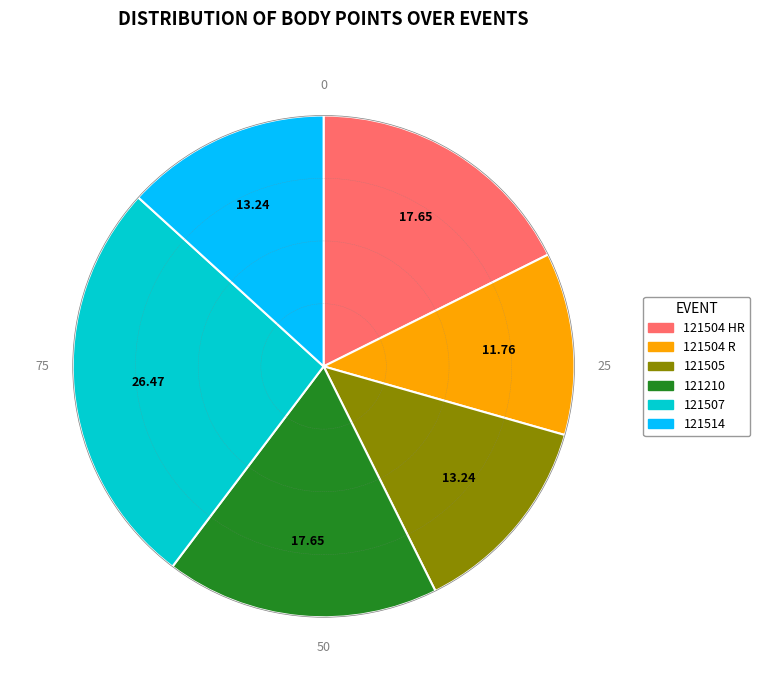

Is there any slice that represents more than half of the pie?

No